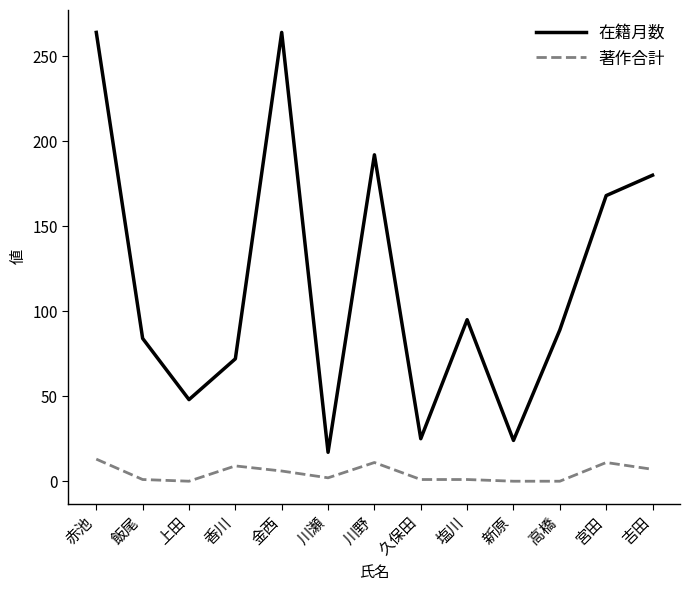

What is the maximum value for 著作合計?

13